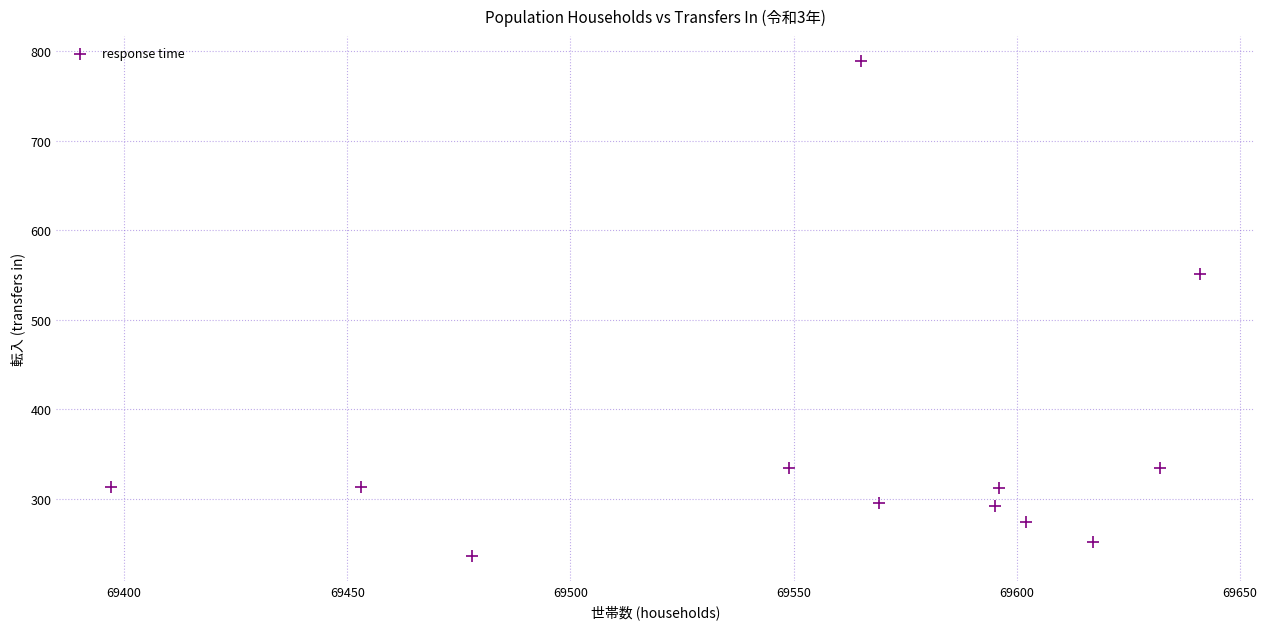

What is the average Y value?

358